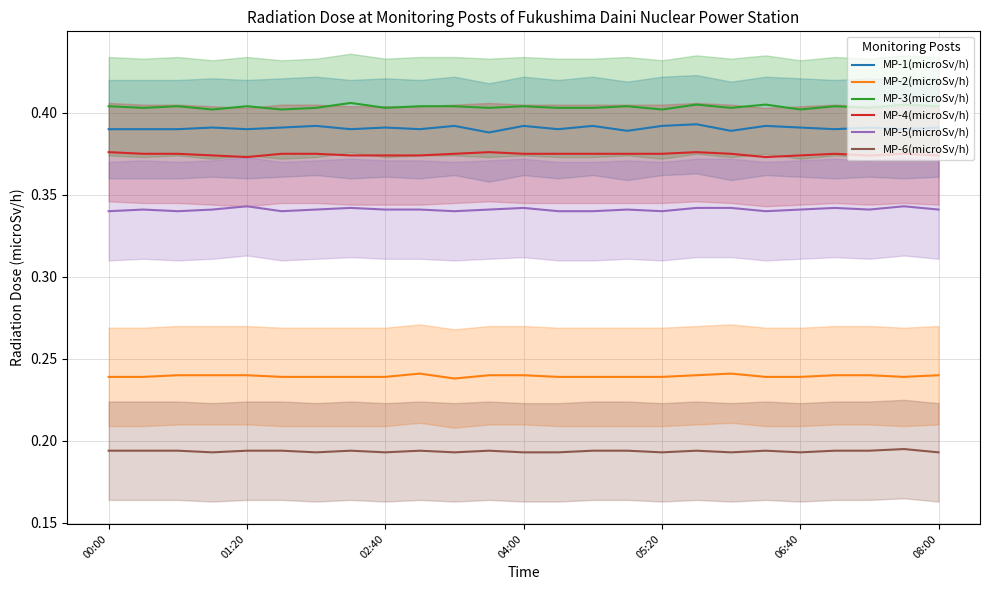

True or false: MP-6(microSv/h) has a value of 0.1 at 17.

False